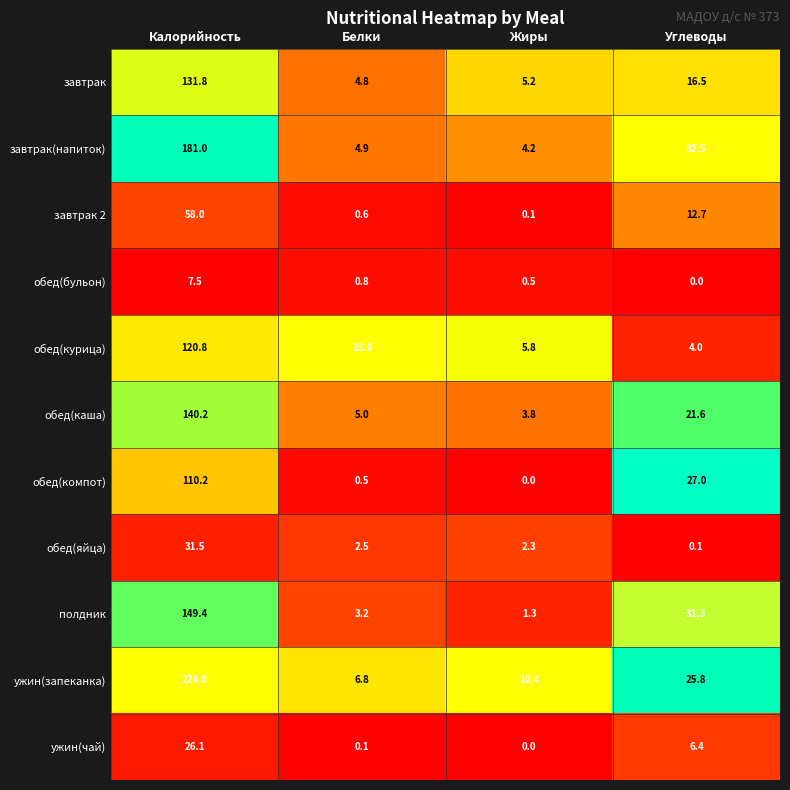

Which series has the largest total across all categories?

ужин(запеканка)